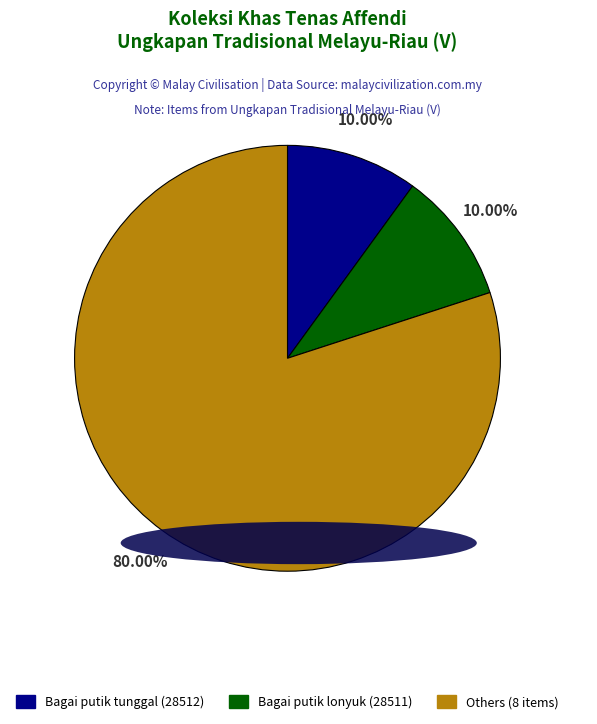

Does any single category account for the majority?

Yes